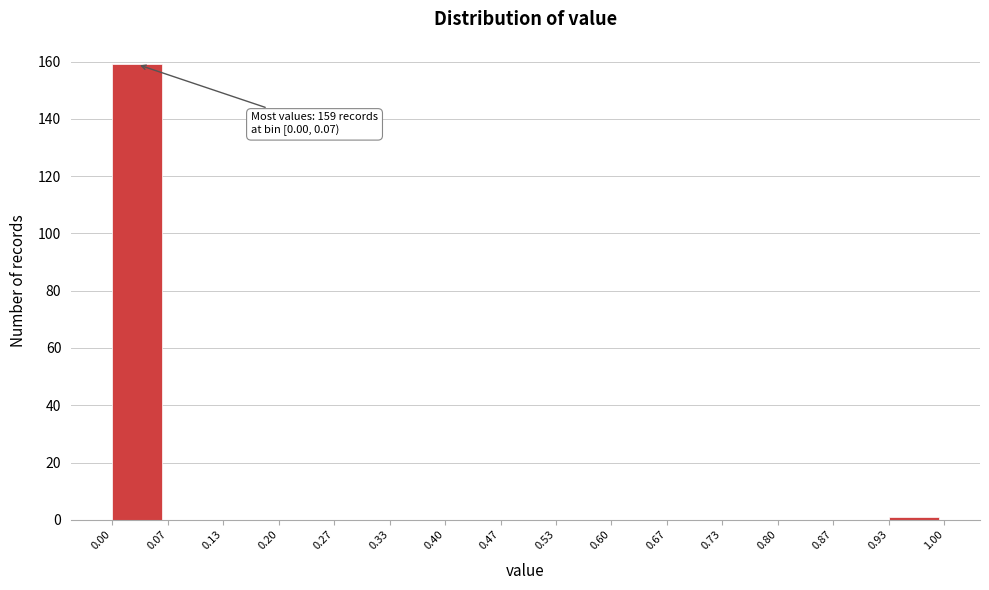

Over which range of the x-axis is the bar tallest?

0.00 to 0.07